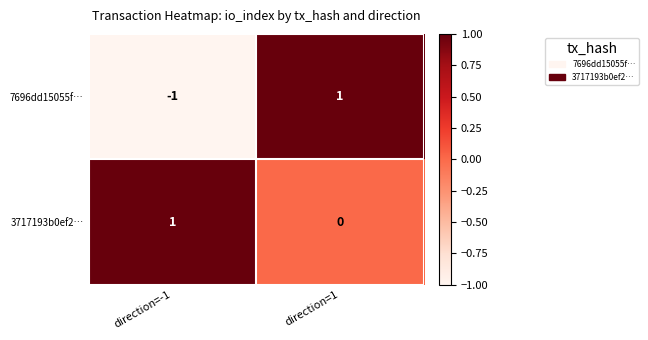

Which category has the lowest value across all series?

direction=-1